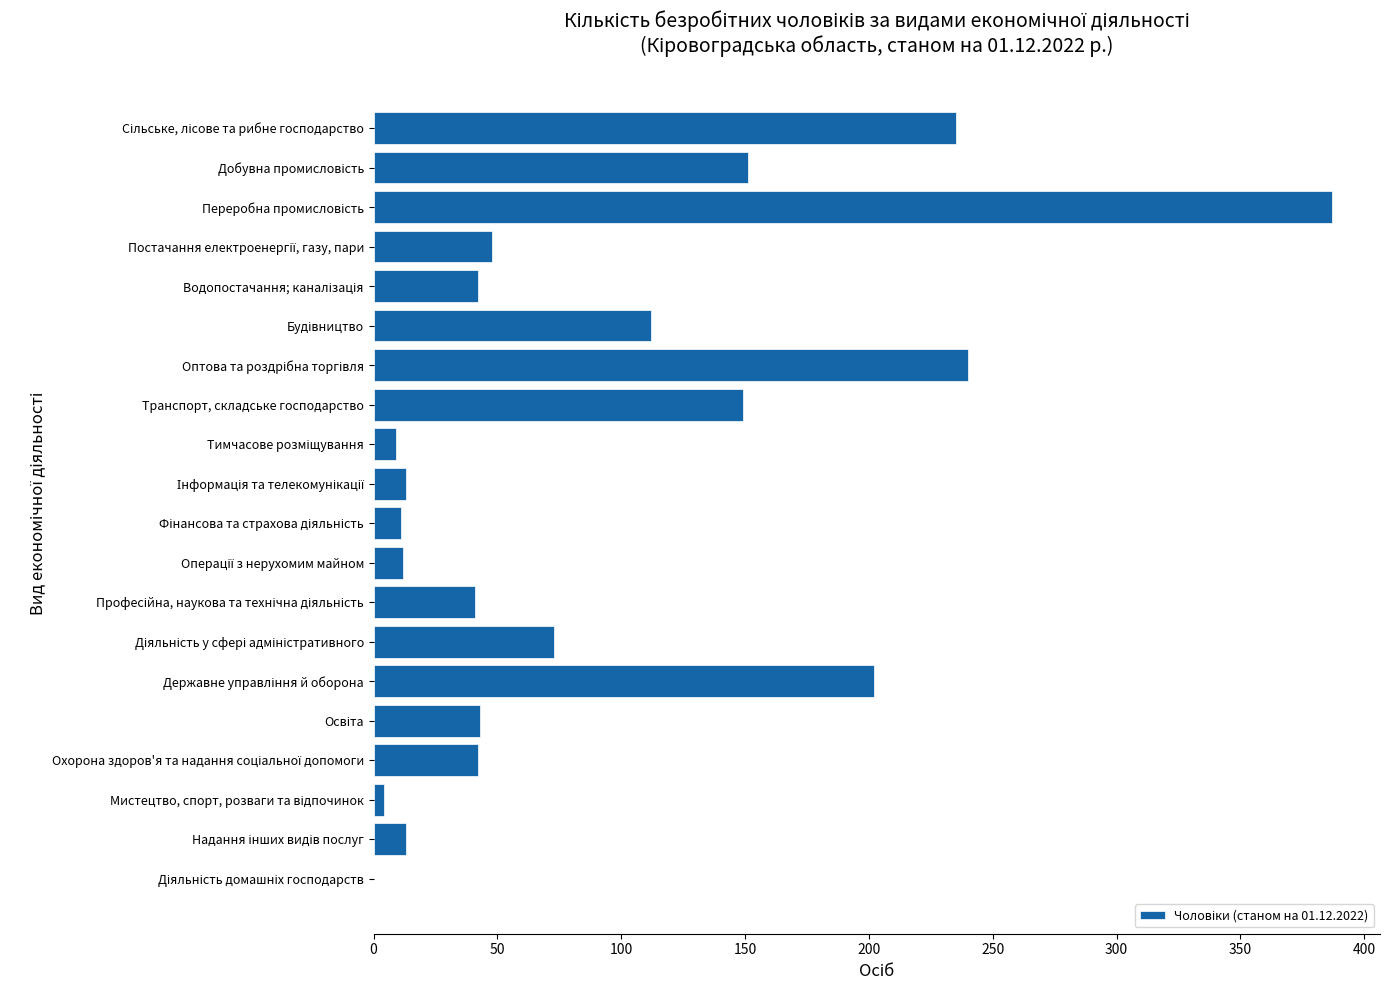

Is it true that the value at Транспорт, складське господарство is 149?

True